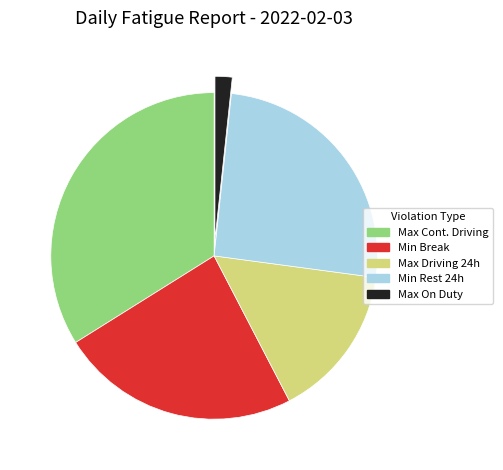

Does any single category account for the majority?

No